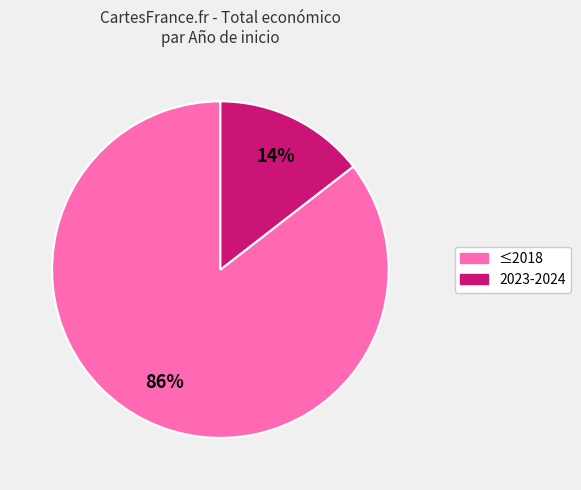

How many slices are in this pie chart?

2